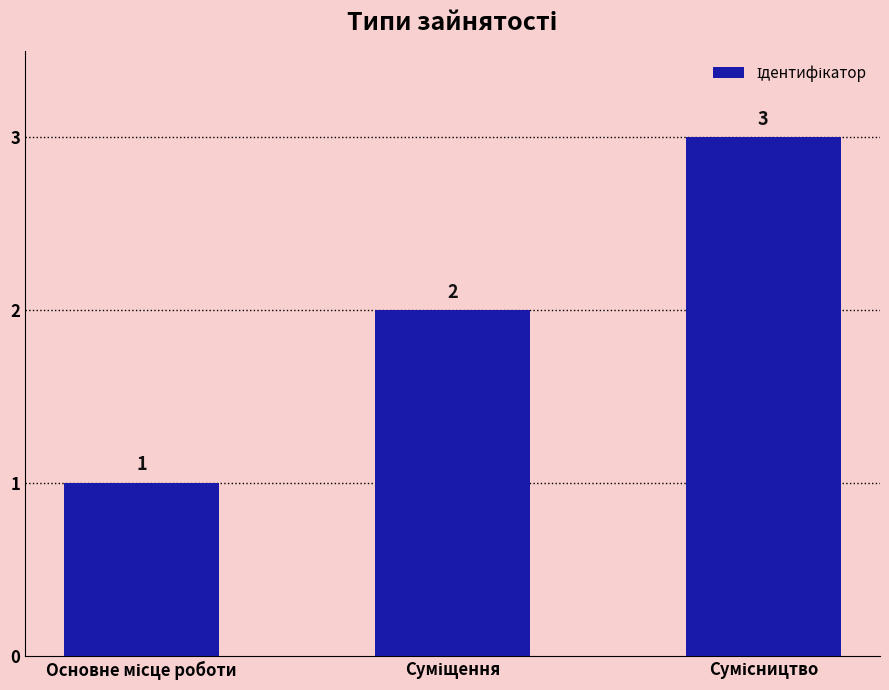

How many values are between 1 and 3?

3